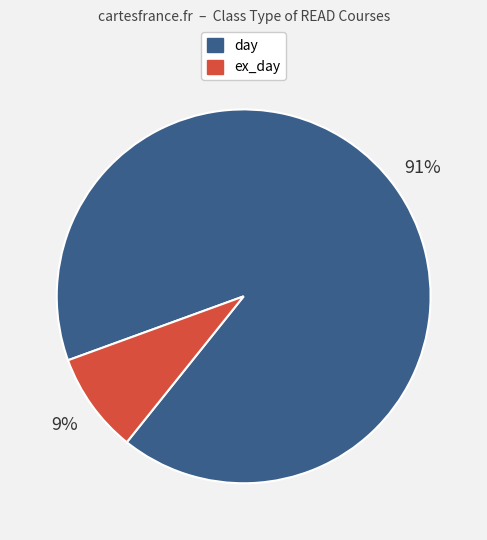

Does any single category account for the majority?

Yes